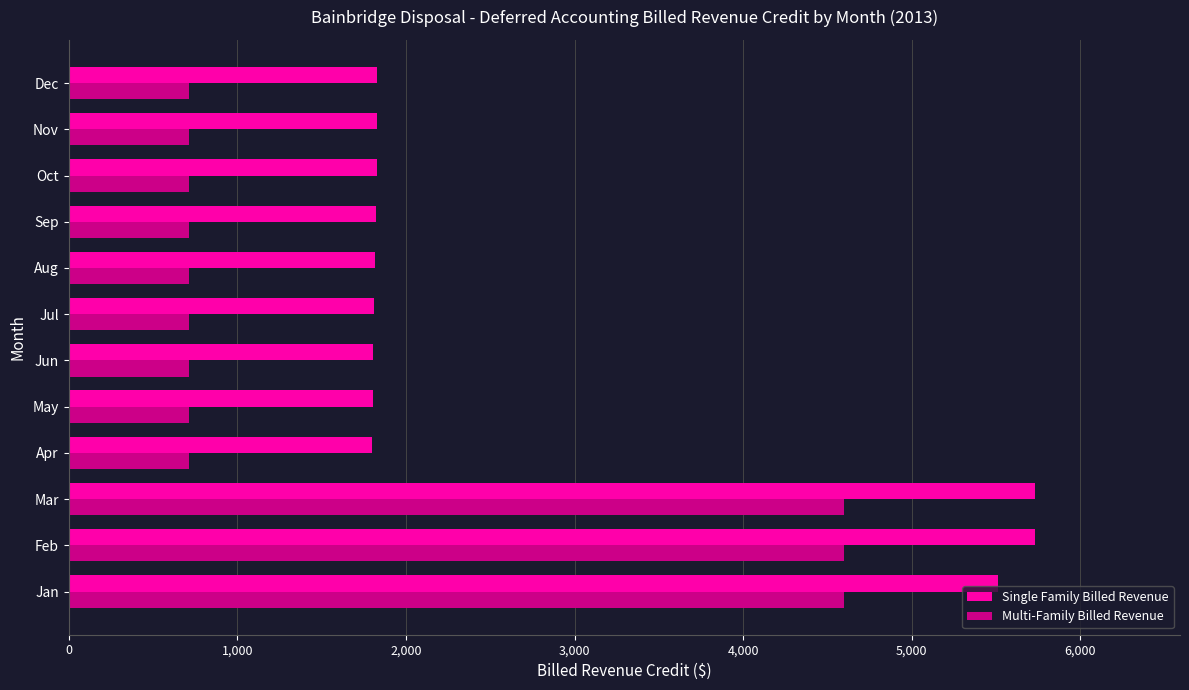

What is the average value of the Single Family Billed Revenue series?

2777.1